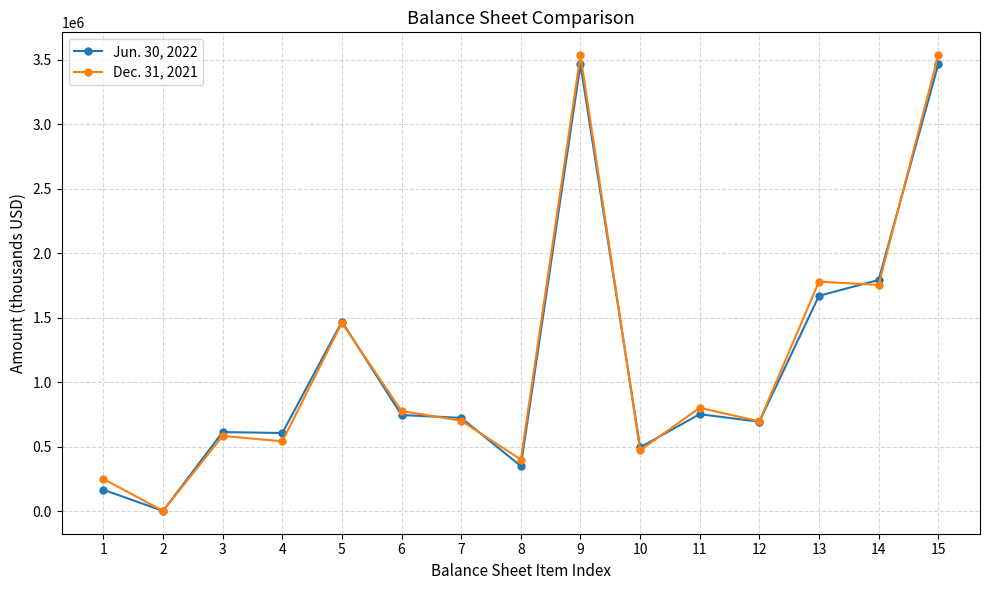

List the series in order of their overall mean, highest first.

Dec. 31, 2021, Jun. 30, 2022